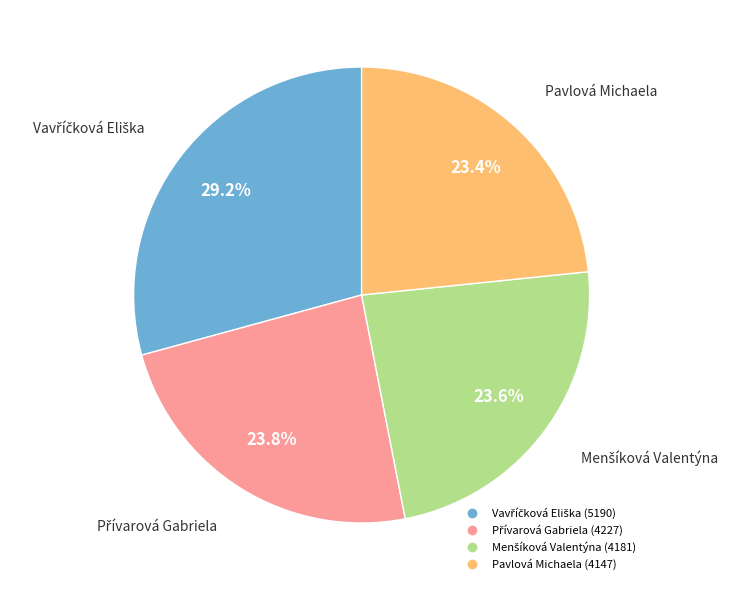

Does any single category account for the majority?

No